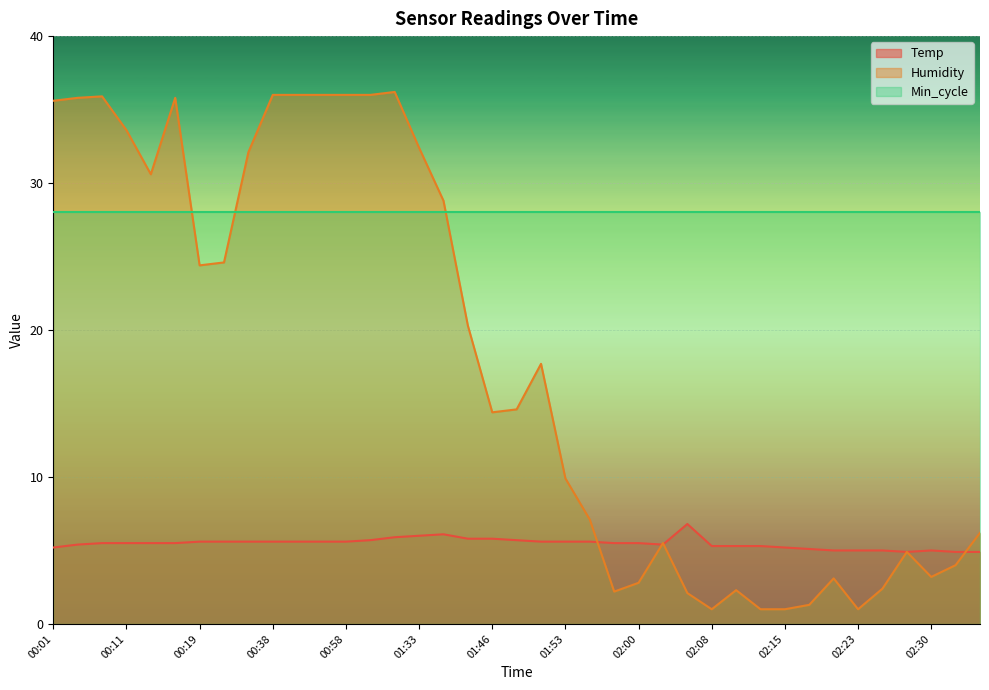

What is the average value of the Temp series?

5.5